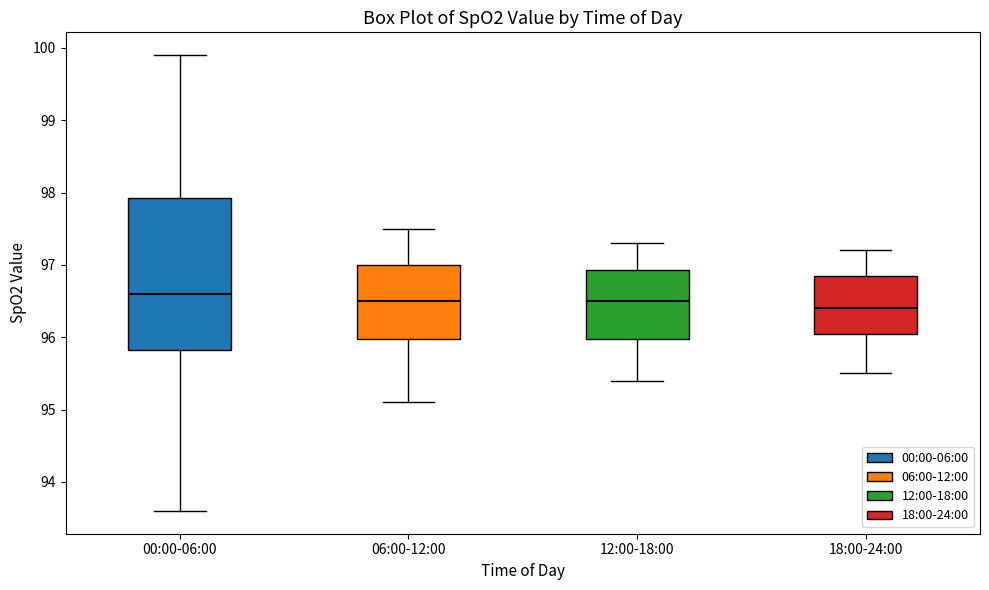

Comparing the boxes themselves (not the whiskers), which one is the tallest?

00:00-06:00